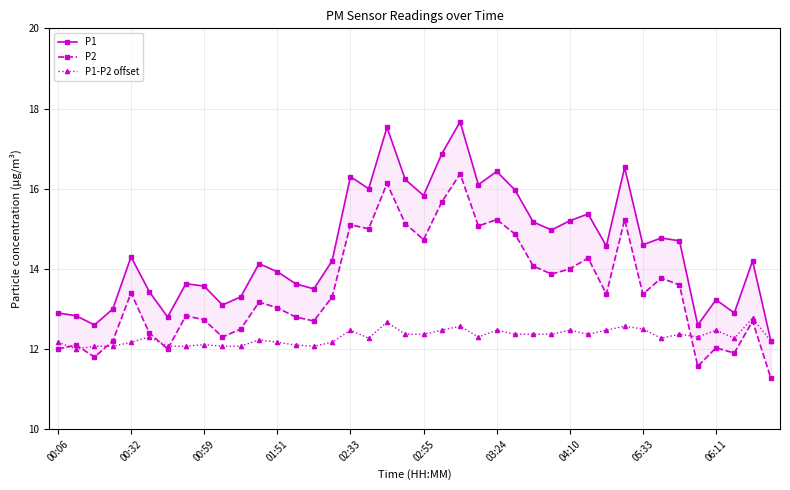

True or false: P2 and P1 intersect in this chart.

False